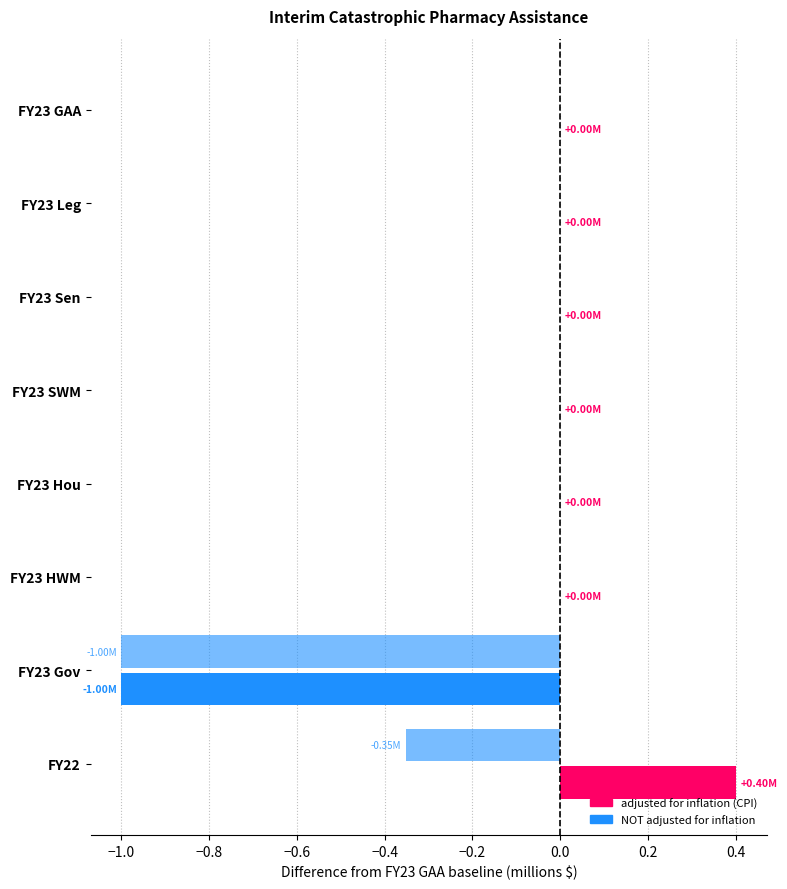

How many data points does each series have?

8